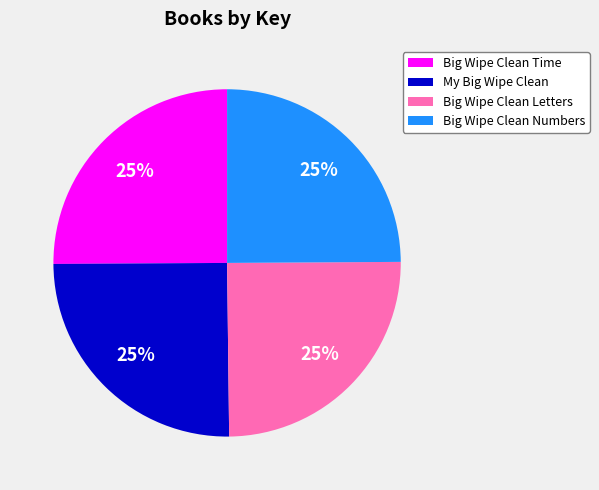

Does My Big Wipe Clean account for over 50% of the chart?

No